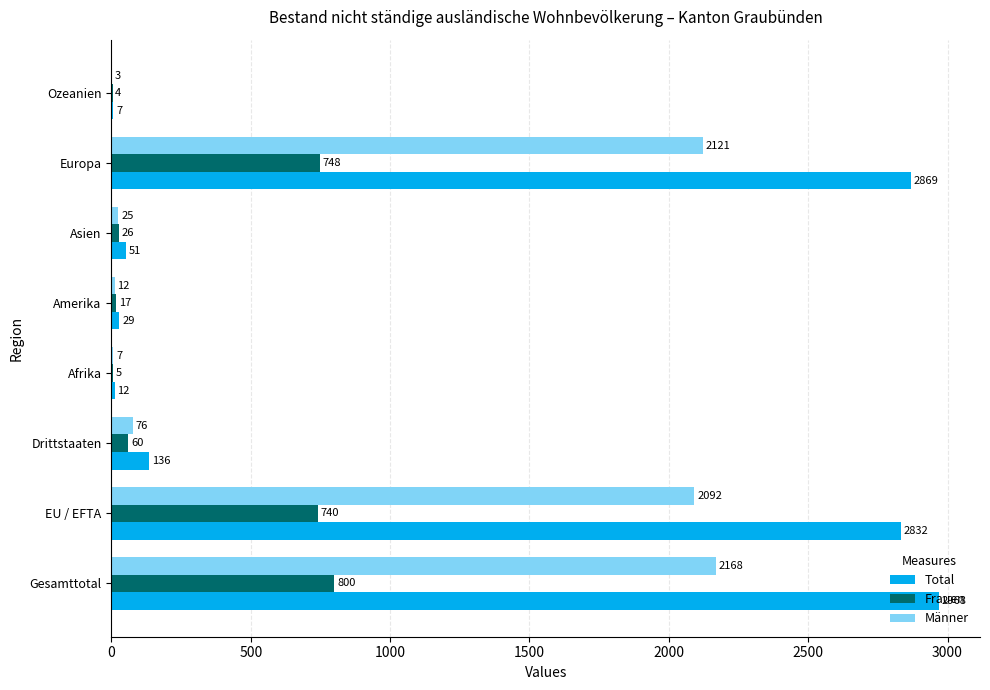

Which series has the largest total across all categories?

Total